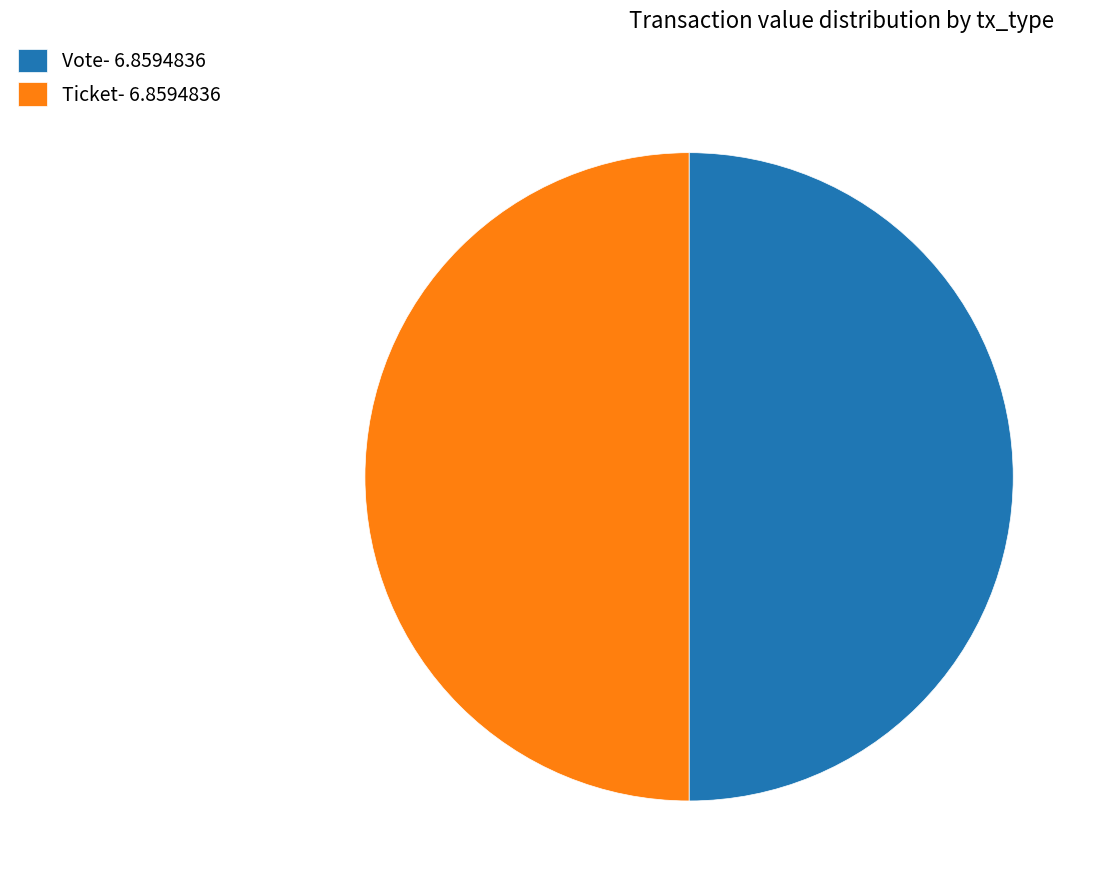

What is the ratio of the value at Vote- 6.8594836 to the value at Ticket- 6.8594836?

1.0